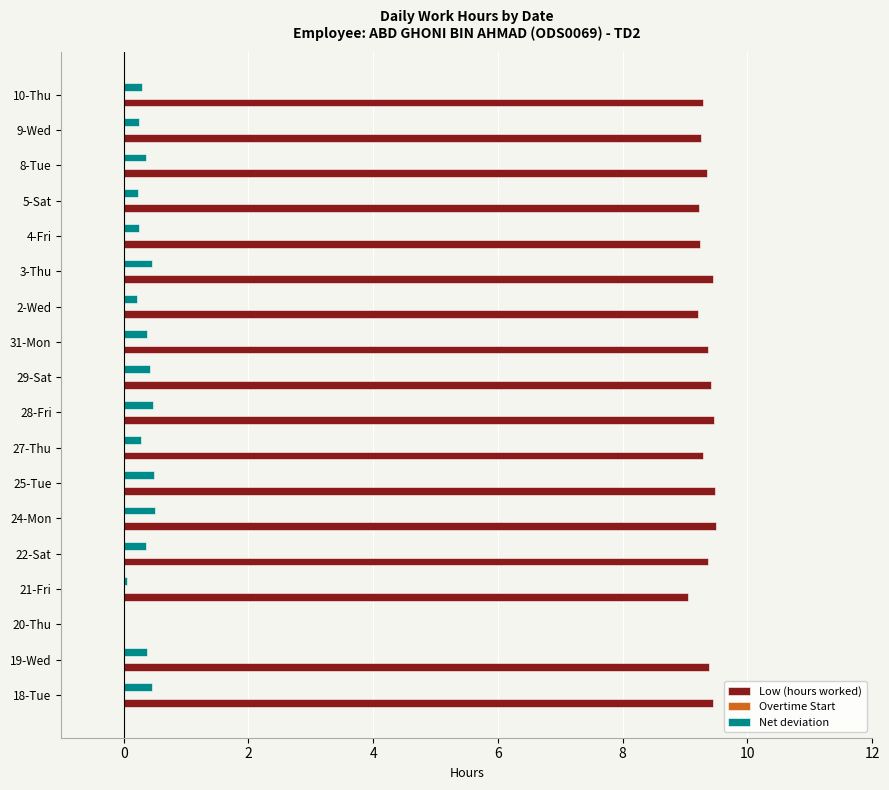

What is the greatest value displayed?

9.5